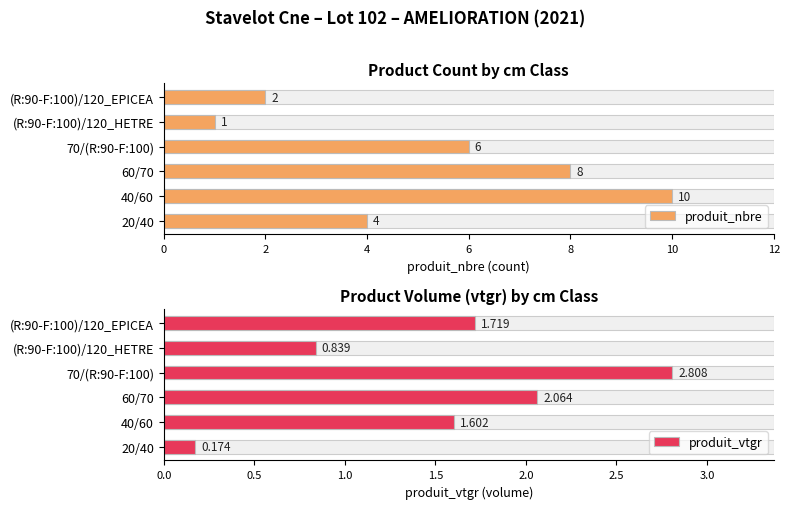

What is the minimum value for produit_nbre?

1.0